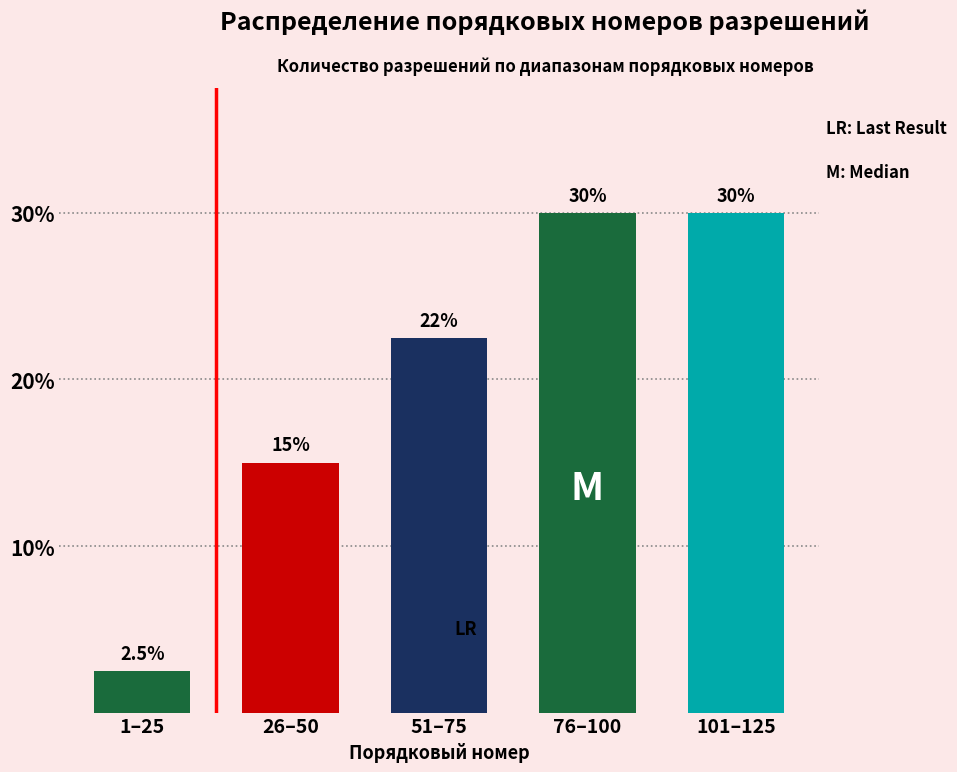

Reading right to left, transcribe all the data shown in this chart.

30.0	30.0	22.5	15.0	2.5